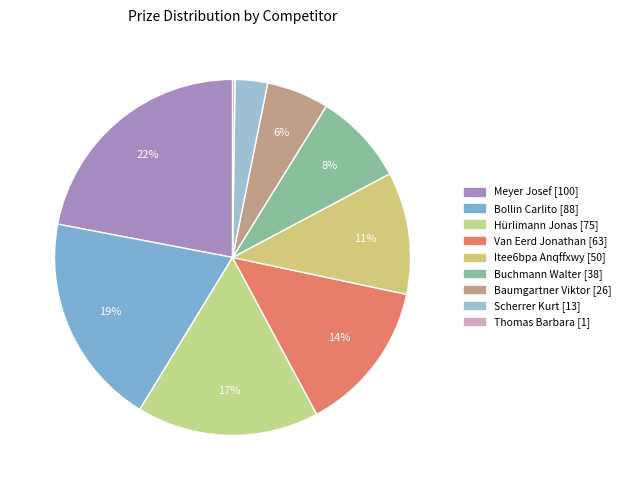

Rank the categories by value from lowest to highest.

Thomas Barbara, Scherrer Kurt, Baumgartner Viktor, Buchmann Walter, Itee6bpa Anqffxwy, Van Eerd Jonathan, Hürlimann Jonas, Bollin Carlito, Meyer Josef